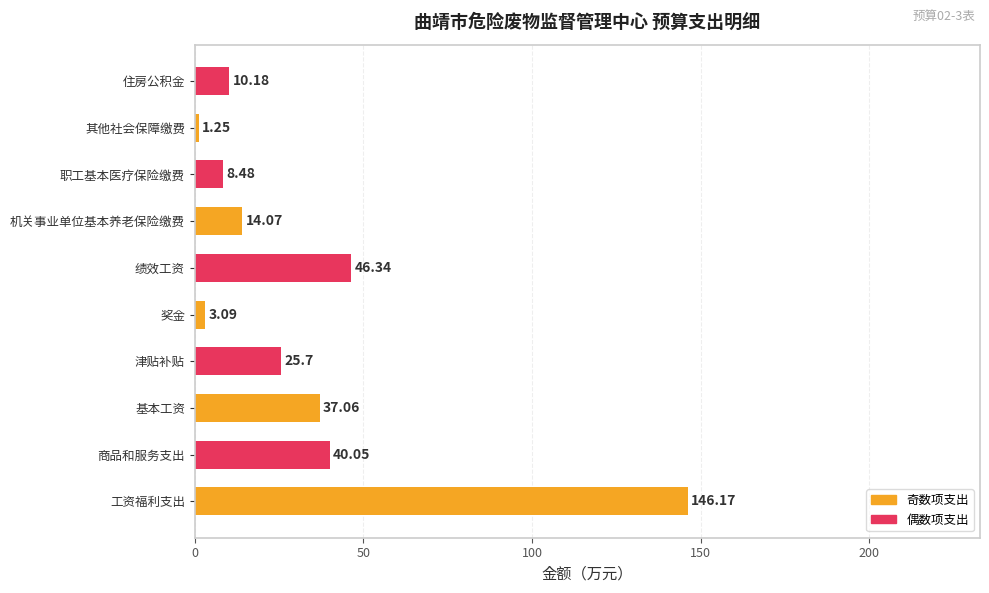

Rank the categories by value from highest to lowest.

工资福利支出, 绩效工资, 商品和服务支出, 基本工资, 津贴补贴, 机关事业单位基本养老保险缴费, 住房公积金, 职工基本医疗保险缴费, 奖金, 其他社会保障缴费